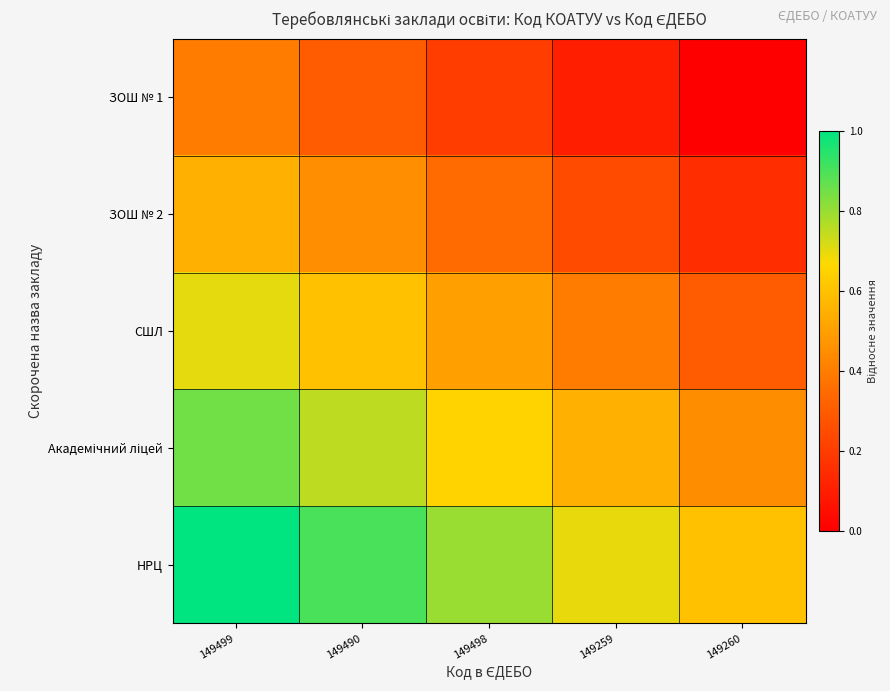

Which series changed the most between 149490 and 149259?

НРЦ